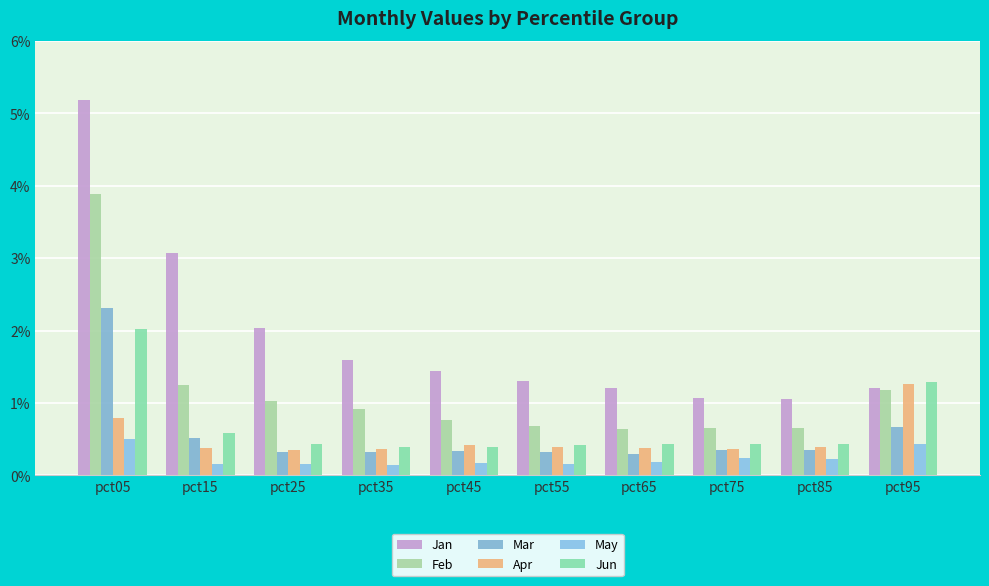

Between pct05 and pct35, which series saw the biggest shift?

Jan